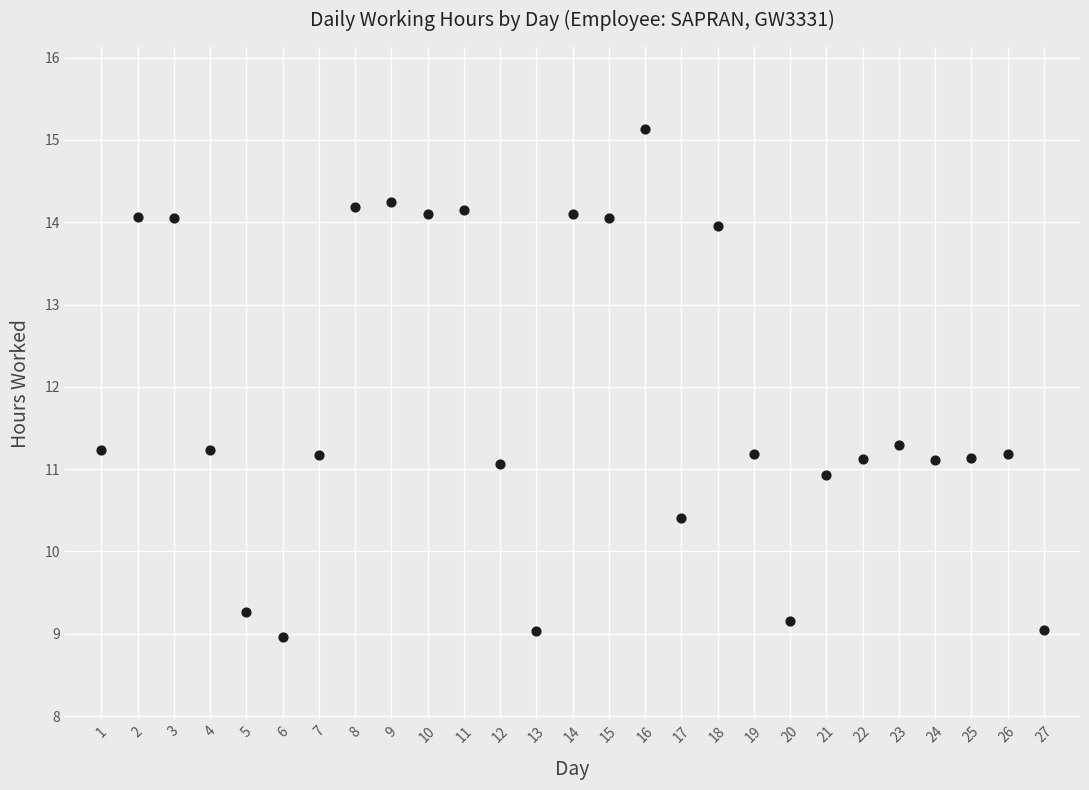

What is the range of Y values (max minus min)?

6.2